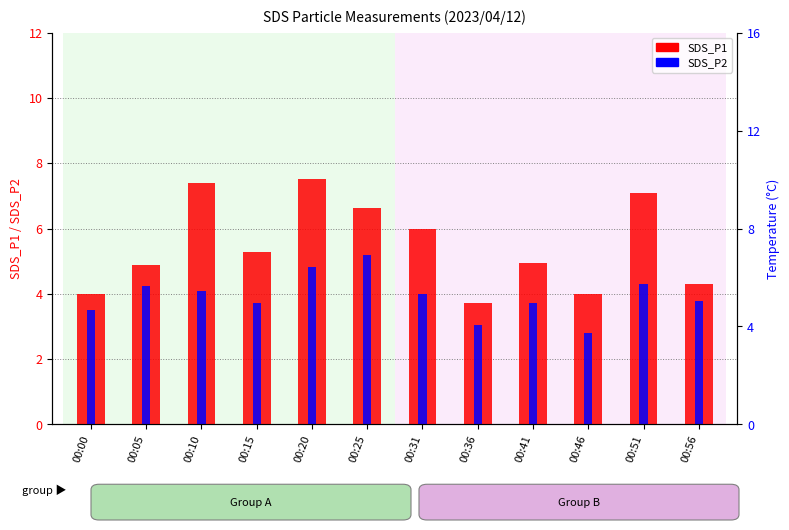

What are all the series names shown in the legend?

SDS_P1, SDS_P2